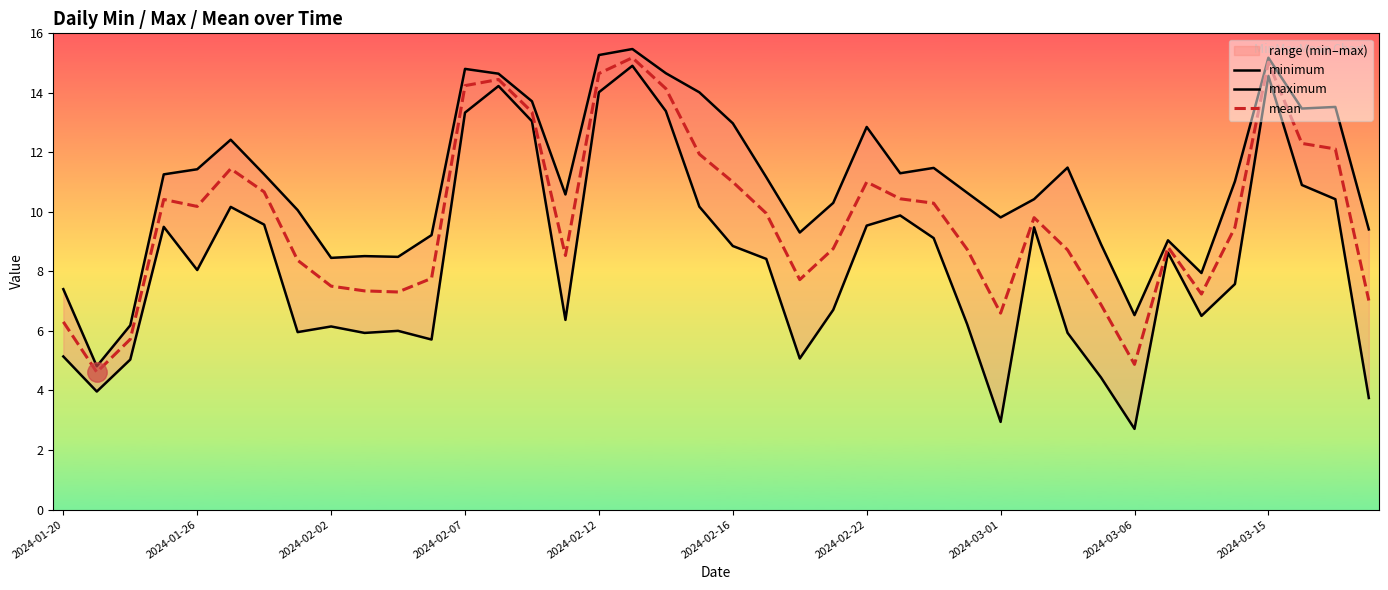

What is the maximum value for mean?

15.2